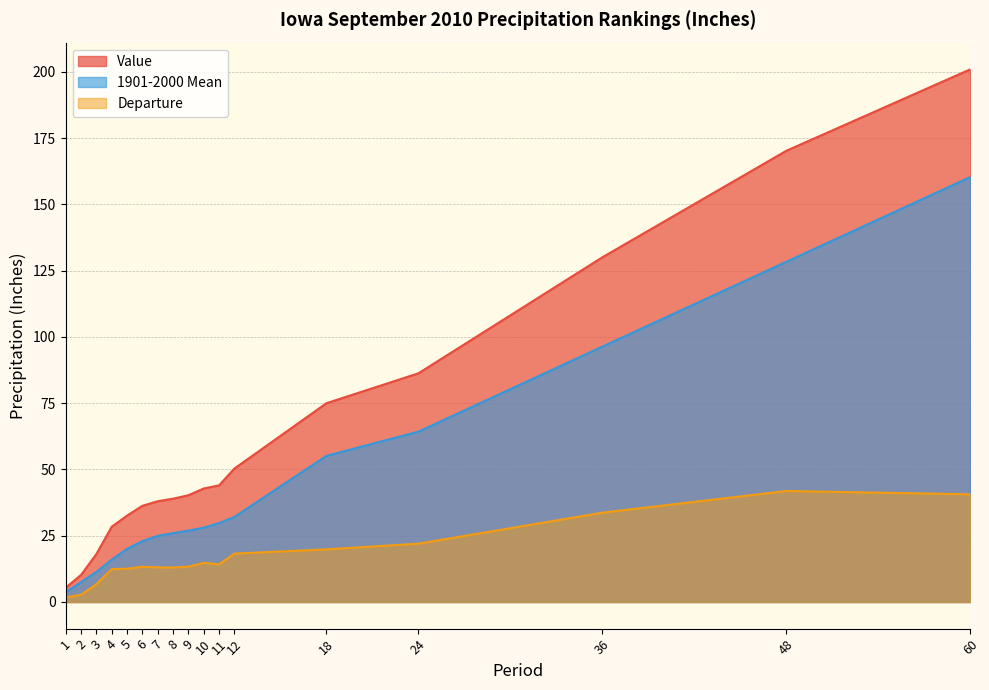

What is the total value across all series at 12?

100.7